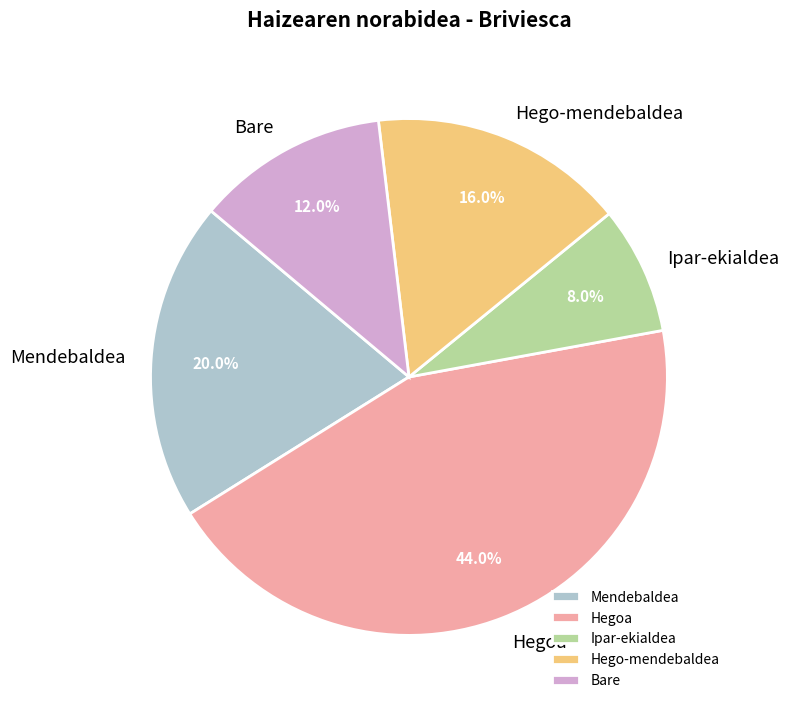

Is Bare the majority of the pie?

No